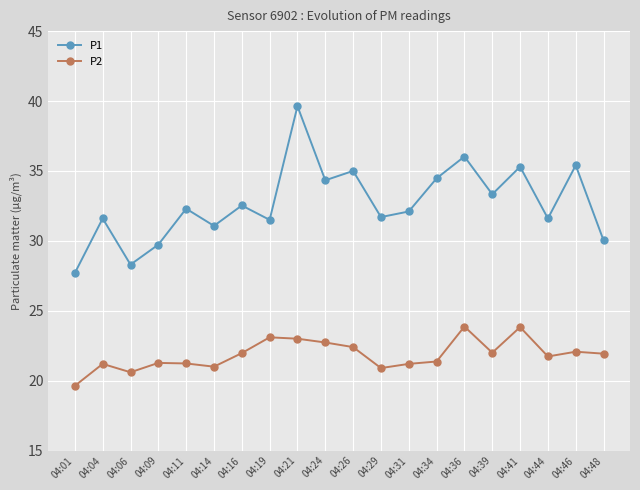

Which label corresponds to the smallest value in the chart?

04:01